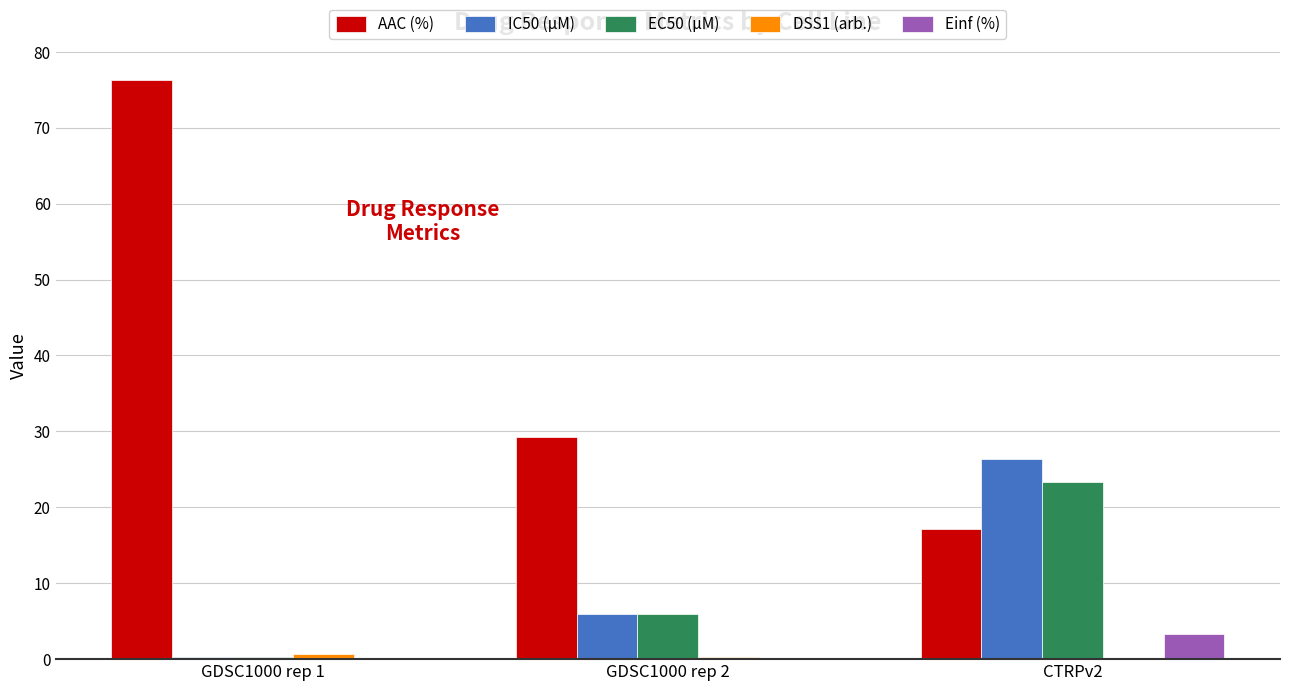

What is the sum of all AAC (%) values?

122.7